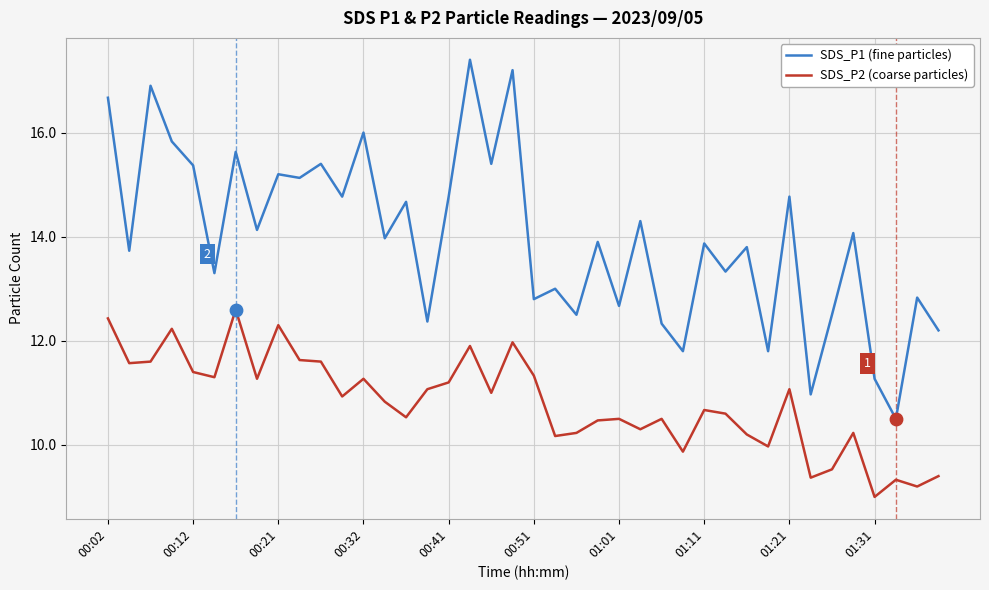

What are all the series names shown in the legend?

SDS_P1 (fine particles), SDS_P2 (coarse particles)